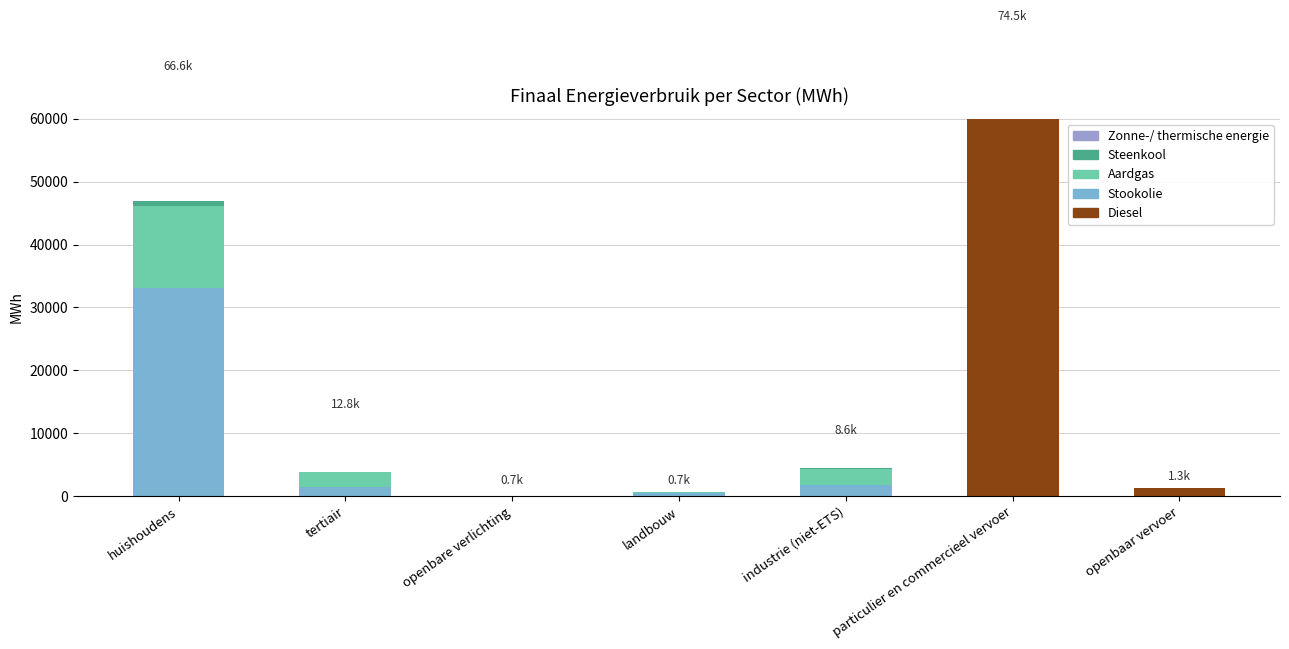

Where is Diesel nearest to the value 30024?

openbaar vervoer